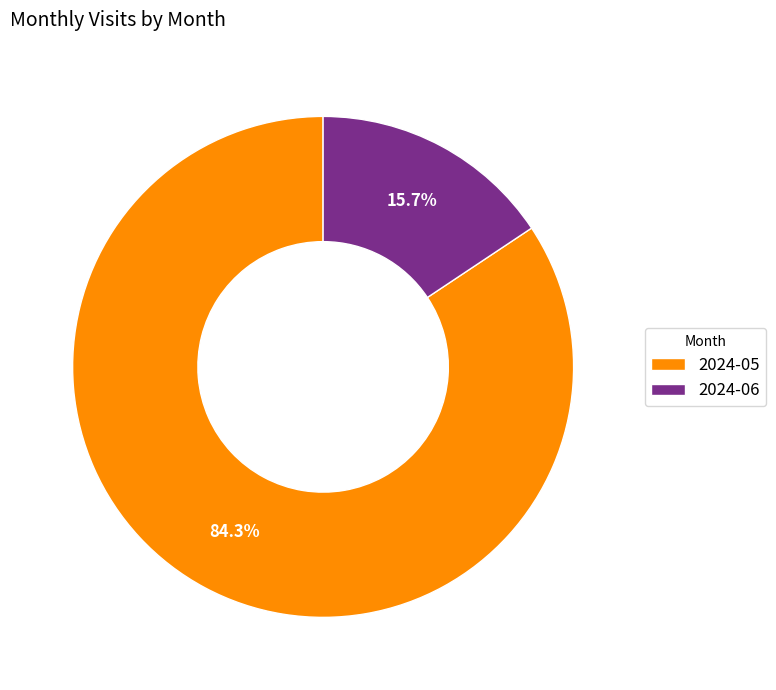

How many slices are in this pie chart?

2